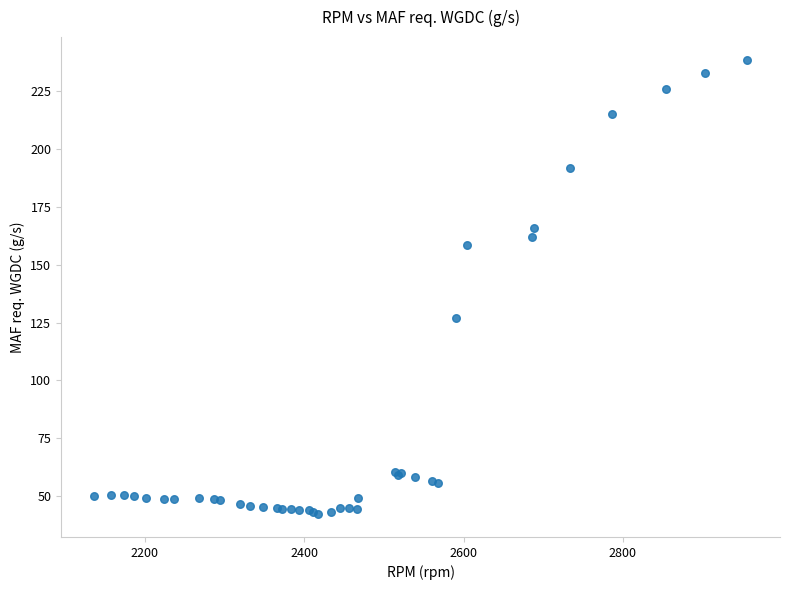

What Y value in the scatter plot is closest to 140?

126.8